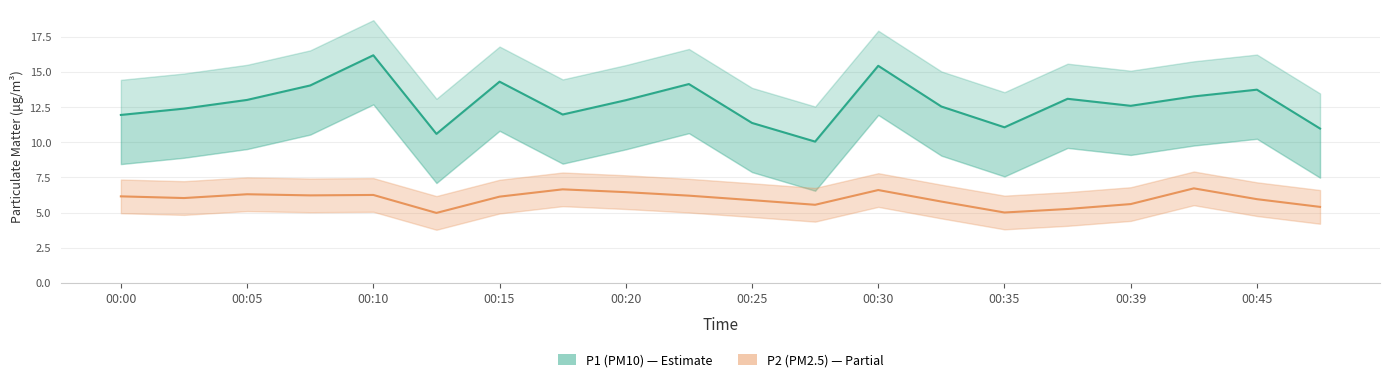

List the labels in order of P2 value, smallest first.

00:13, 00:35, 00:37, 00:47, 00:27, 00:39, 00:32, 00:25, 00:45, 00:03, 00:15, 00:00, 00:22, 00:08, 00:10, 00:05, 00:20, 00:30, 00:18, 00:42